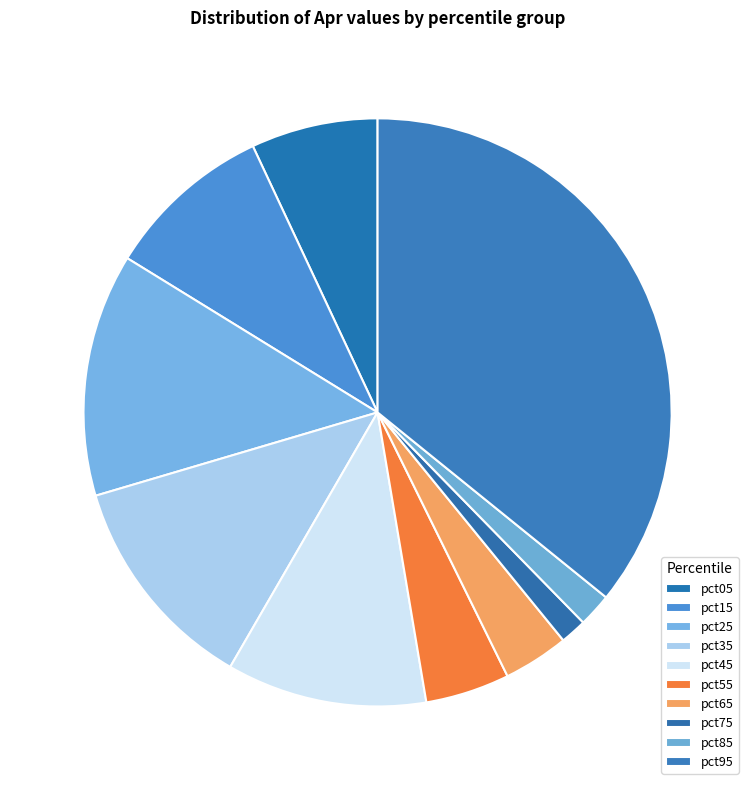

Which slice is the largest?

pct95